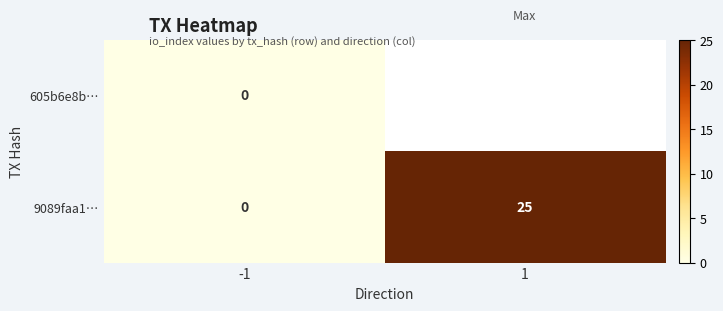

At which category is the sum across all series the highest?

-1